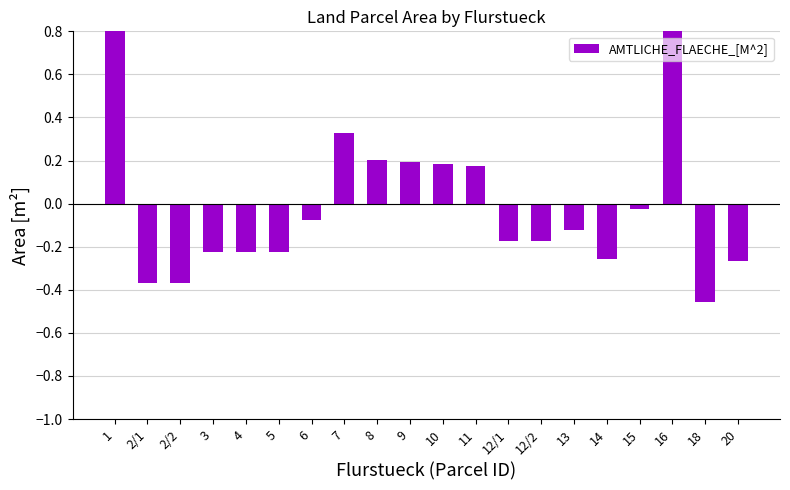

Which label corresponds to the largest value in the chart?

16